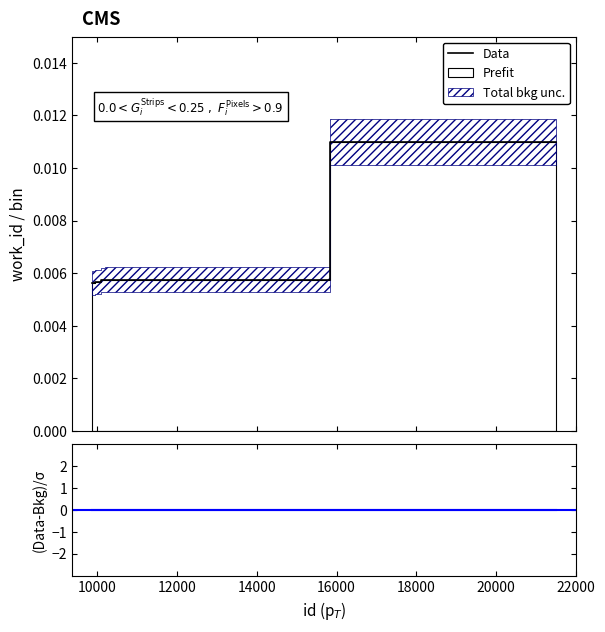

True or false: the data shows 0.0 at 21499.

True